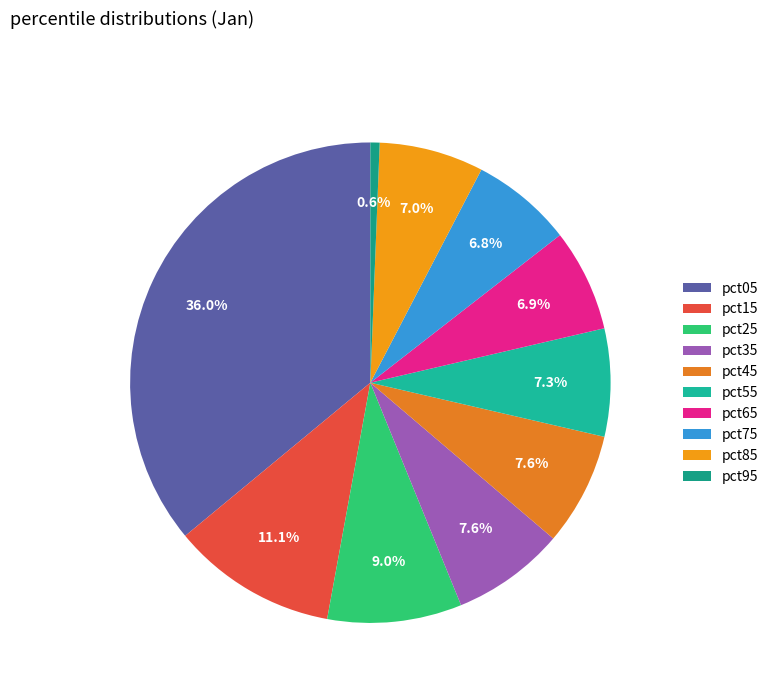

To the nearest percent, what is the average slice percentage?

10%